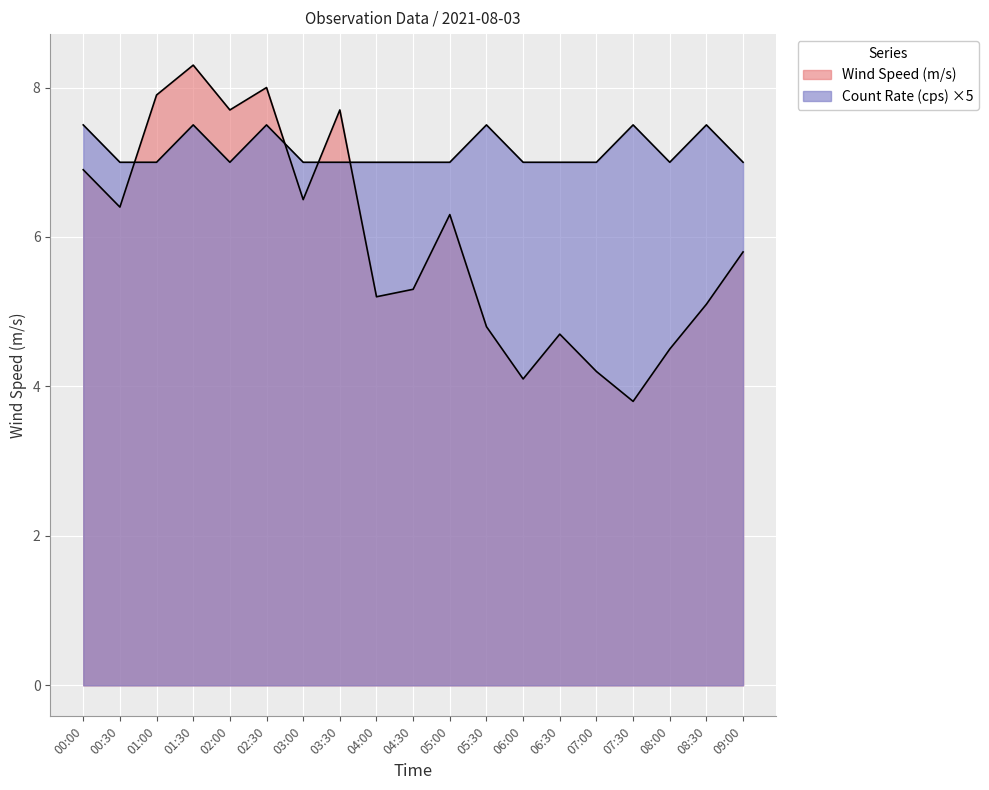

Where is Wind Speed (m/s) nearest to the value 6?

09:00